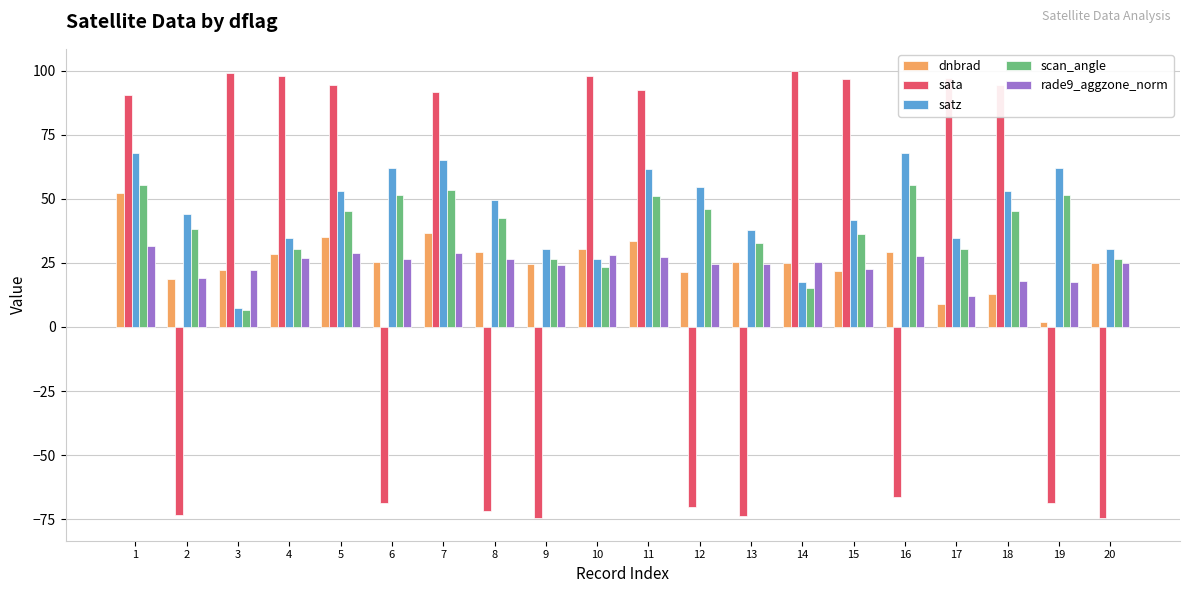

What is the highest value of the scan_angle series?

55.2